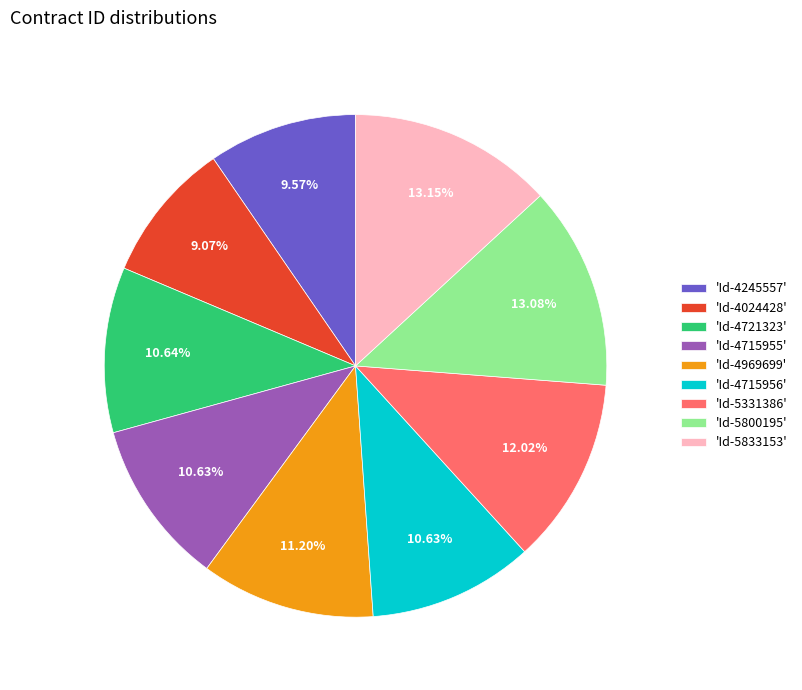

To the nearest percent, what is the average slice percentage?

11%